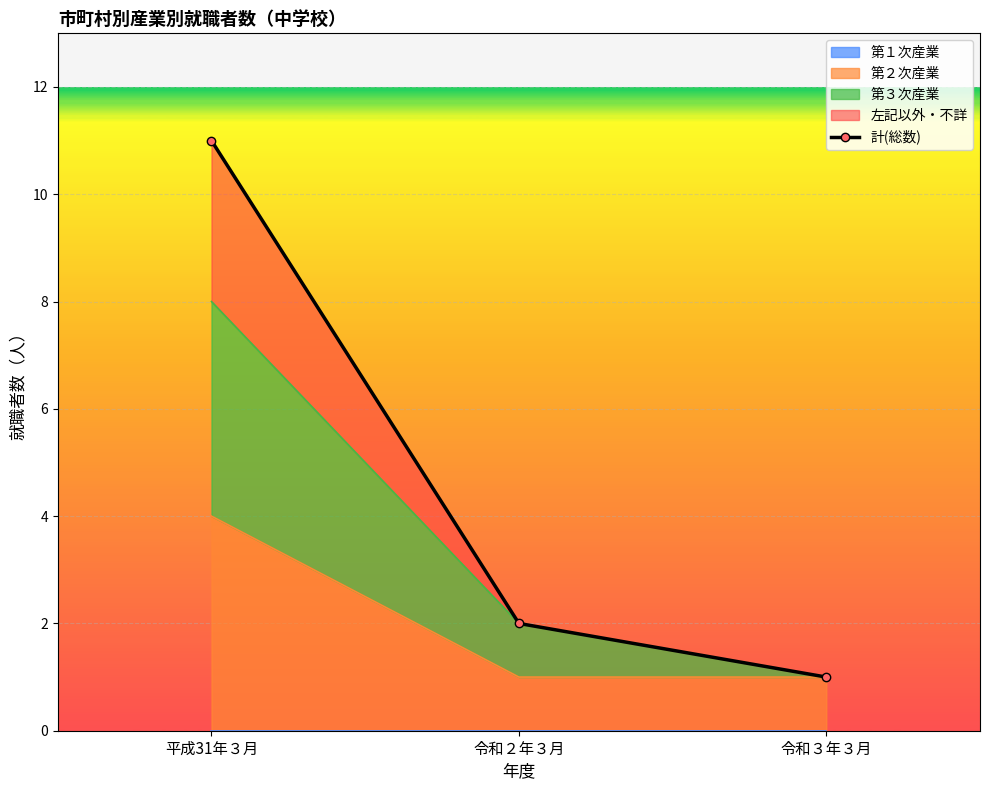

What is the ratio of the value at 平成31年３月 to the value at 令和２年３月?

5.5